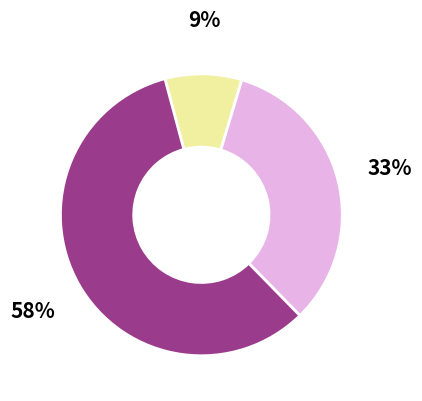

To the nearest percent, what is the difference between the largest and smallest slice percentages?

49%